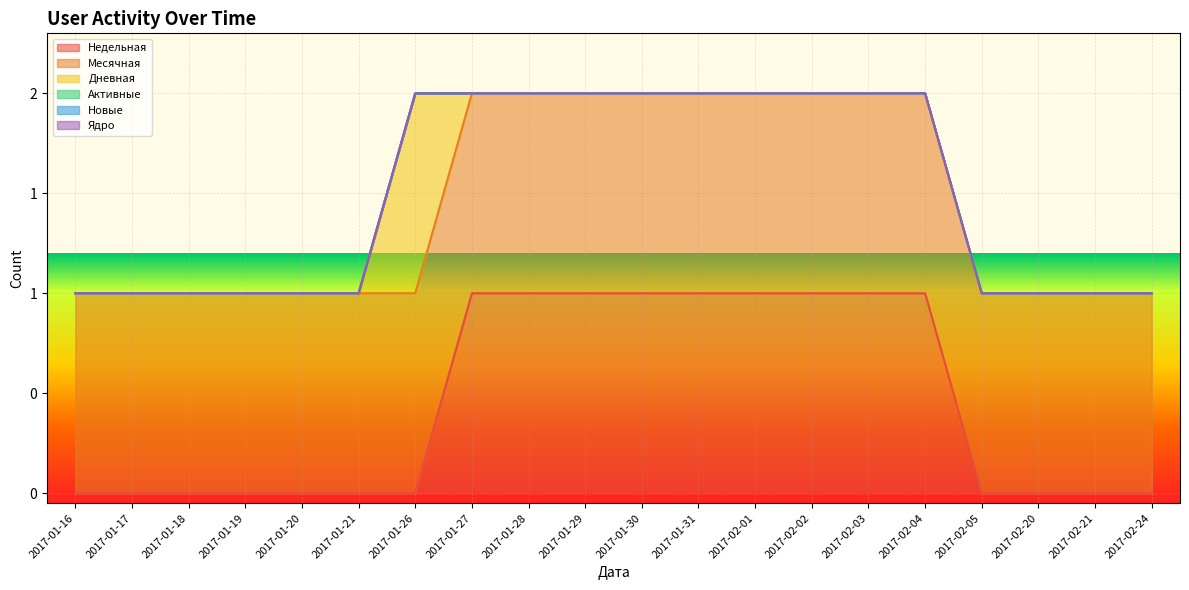

Which has a higher value, 2017-02-04 or 2017-01-26?

2017-02-04